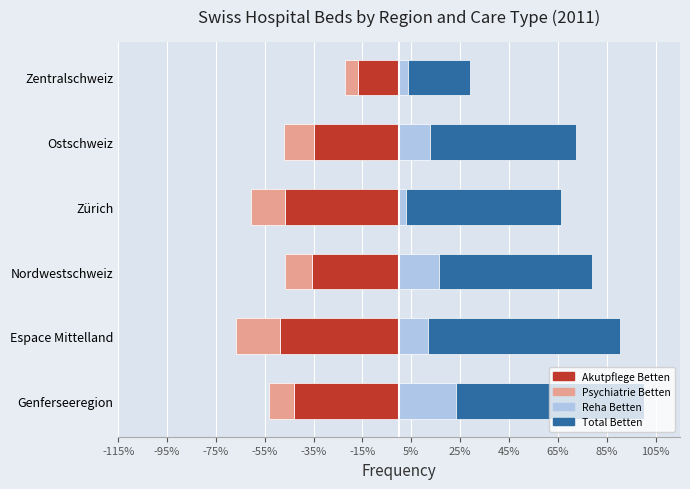

Reading right to left, what are all the values shown in this chart?

Akutpflege Betten: -16.9	-34.7	-46.9	-35.7	-48.7	-43.0
Psychiatrie Betten: -5.4	-12.3	-13.6	-10.9	-18.0	-10.1
Reha Betten: 3.5	12.8	2.9	16.3	11.8	23.5
Total Betten: 25.7	59.8	63.4	62.8	78.5	76.6